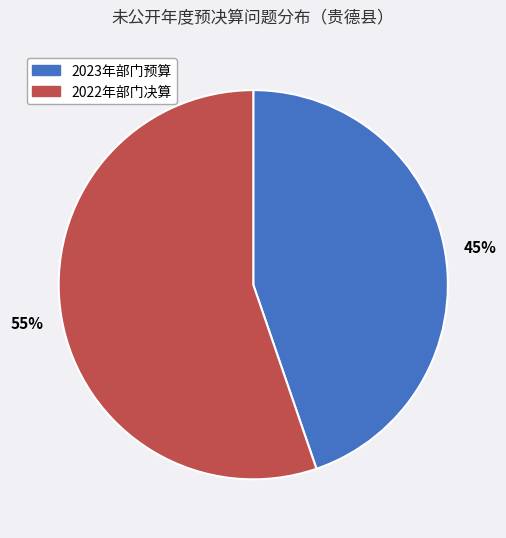

Count the number of slices in the pie.

2